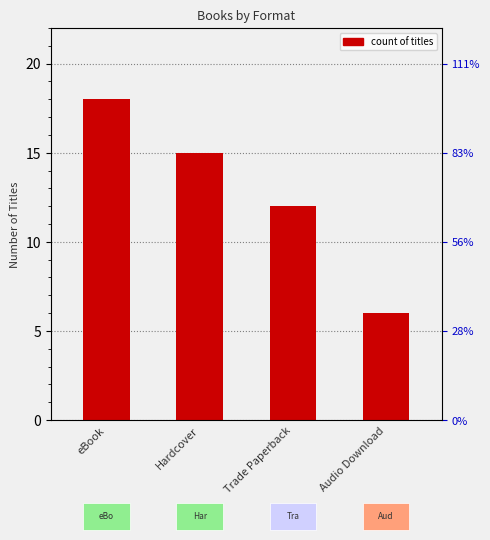

At which label is the value closest to 12?

Trade Paperback